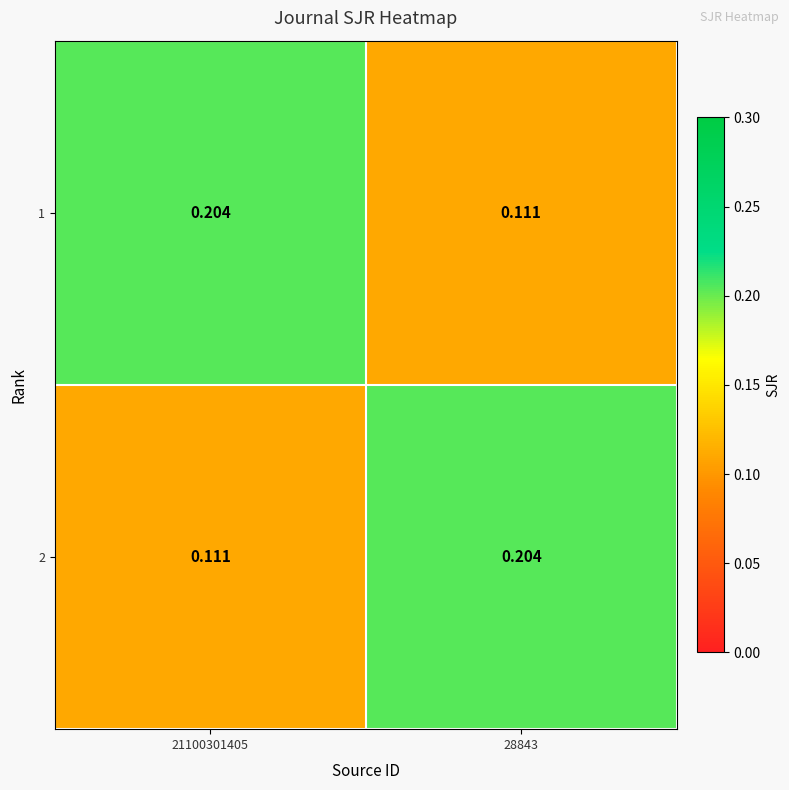

Is the value of 1 at 28843 greater than the value of 2 at 28843?

No